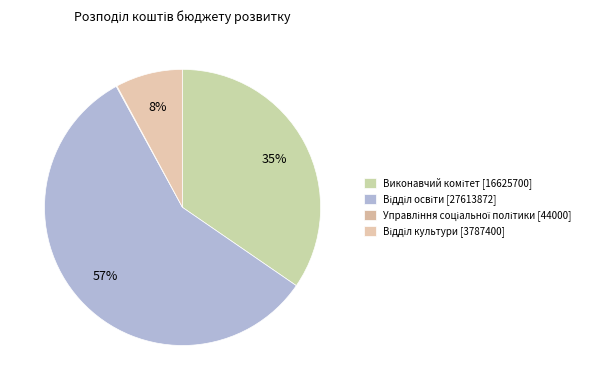

How many slices are in this pie chart?

4